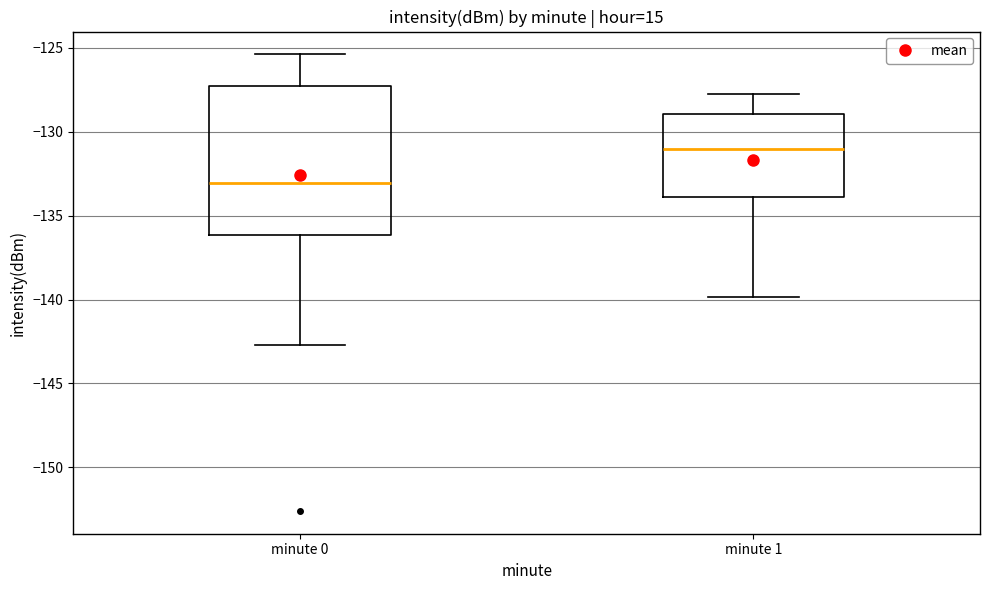

Where is the upper edge of the box for minute 1 on the y-axis? The values are not printed on the chart, so give them approximately, as read against the axis.

-129.0